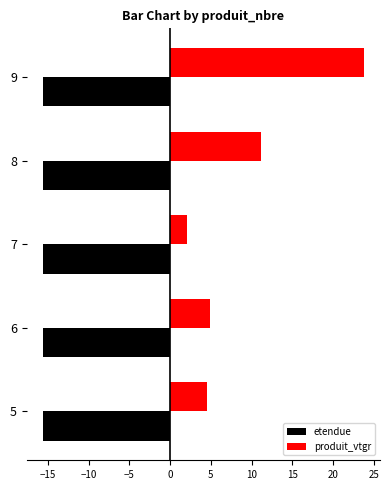

The value of produit_vtgr at 5 is 4.5. True or false?

True